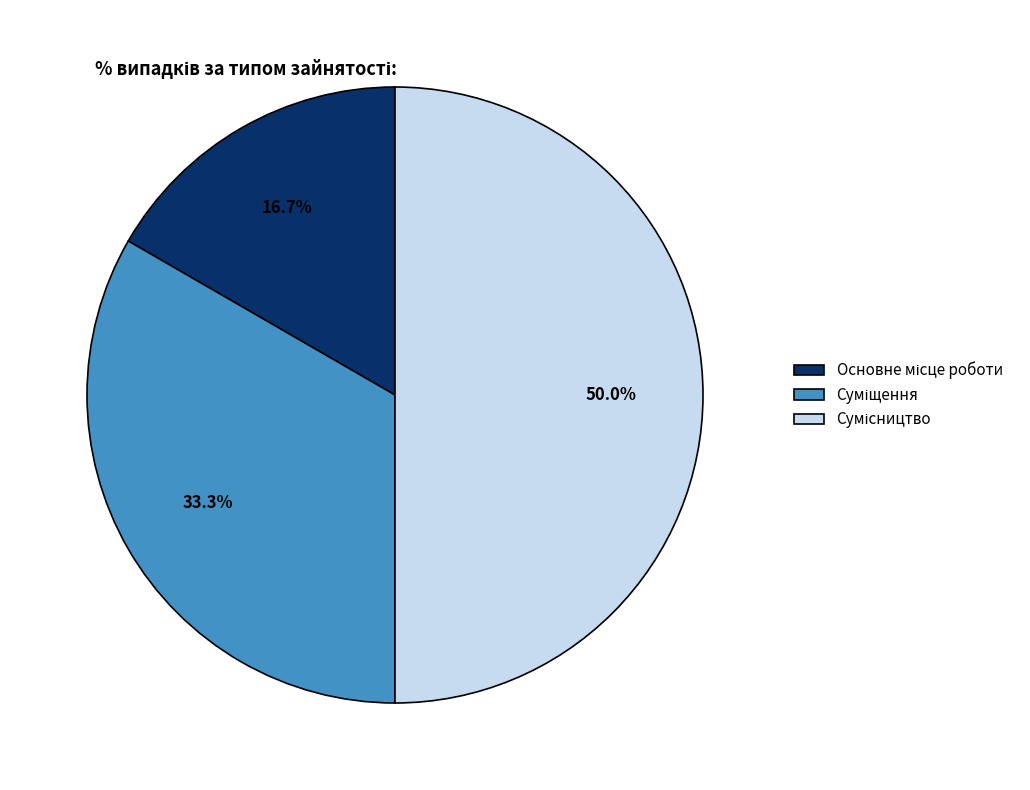

How many segments does this pie chart have?

3